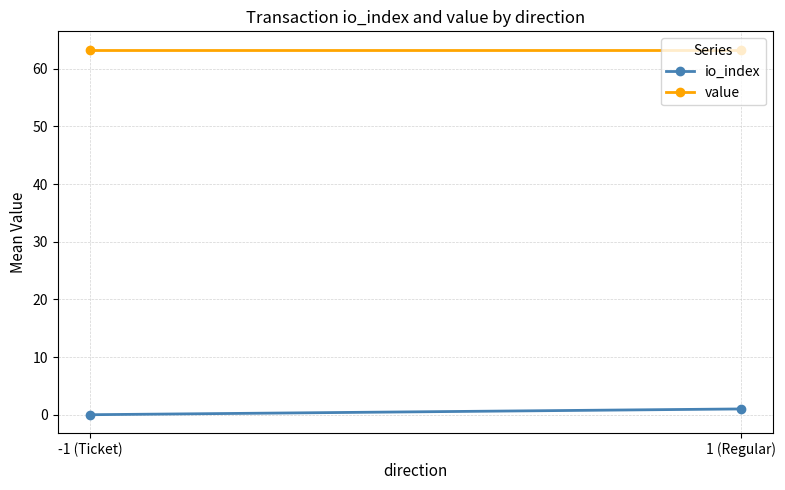

Which series changed the most between -1 (Ticket) and 1 (Regular)?

io_index